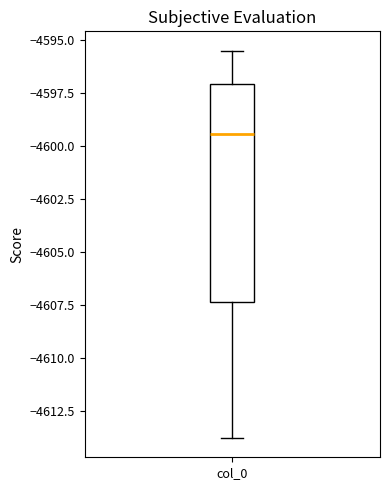

Read this box plot against the y-axis: the position of the median line, the range covered by the box, and the ends of both whiskers. The values are not printed on the chart, so give them approximately, as read against the axis.

median -4599.5, box -4607.5 to -4597.0, whiskers -4614.0 to -4595.5